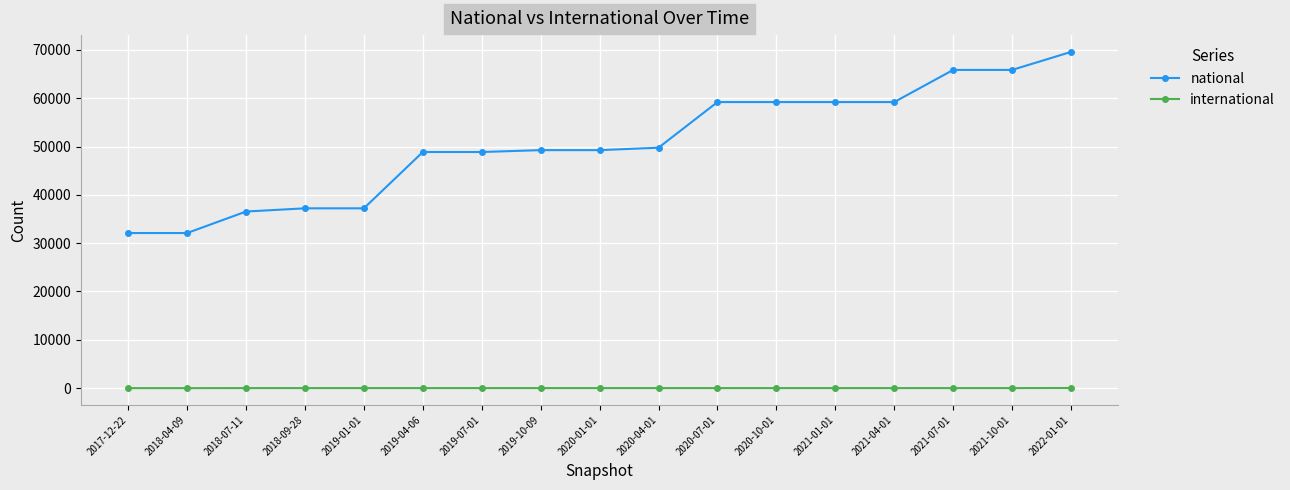

What is the label of the 13th point from the right?

2019-01-01